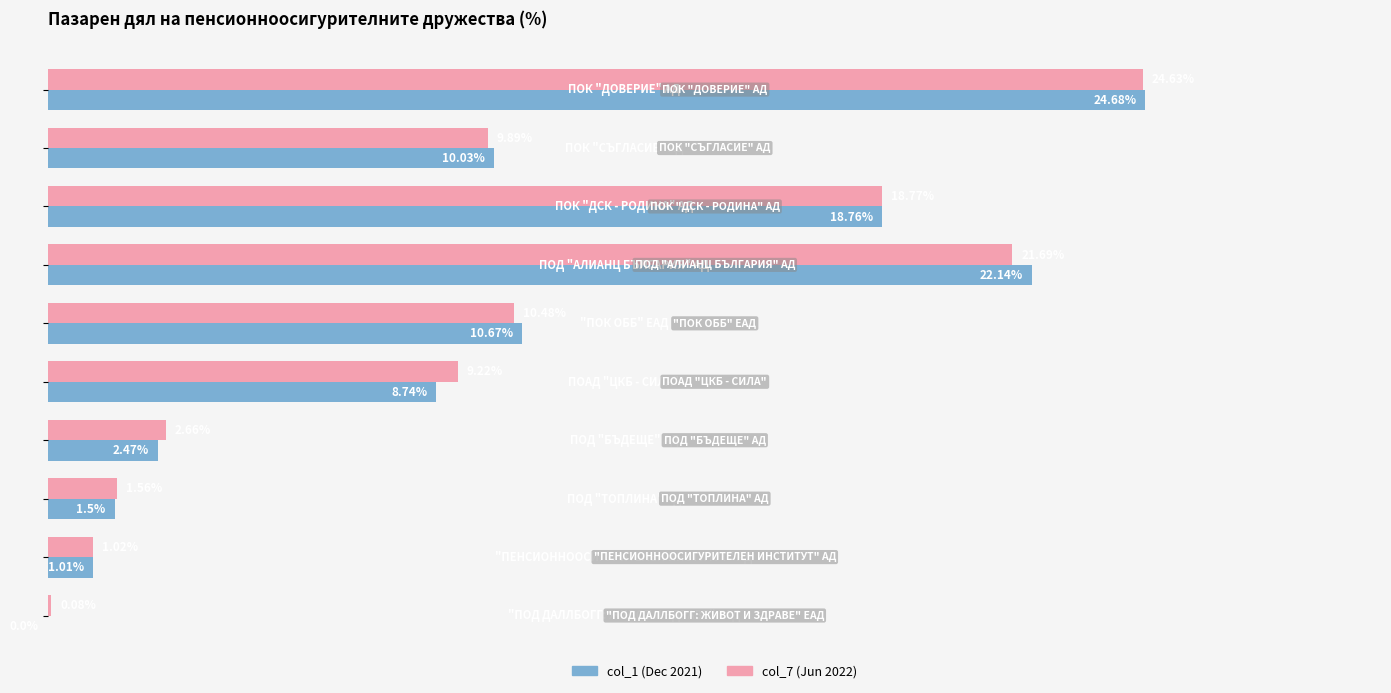

Reading left to right, what are all the values shown in this chart?

col_1 (Dec 2021): 24.7	10.0	18.8	22.1	10.7	8.7	2.5	1.5	1.0	0.0
col_7 (Jun 2022): 24.6	9.9	18.8	21.7	10.5	9.2	2.7	1.6	1.0	0.1